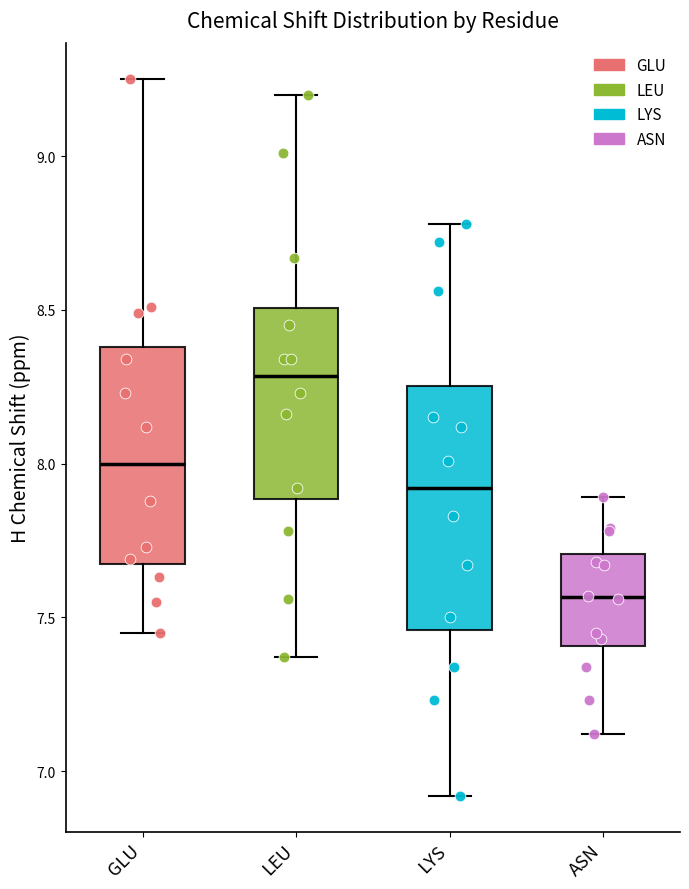

Where does the lower whisker of the box for LYS end on the y-axis? The values are not printed on the chart, so give them approximately, as read against the axis.

6.90